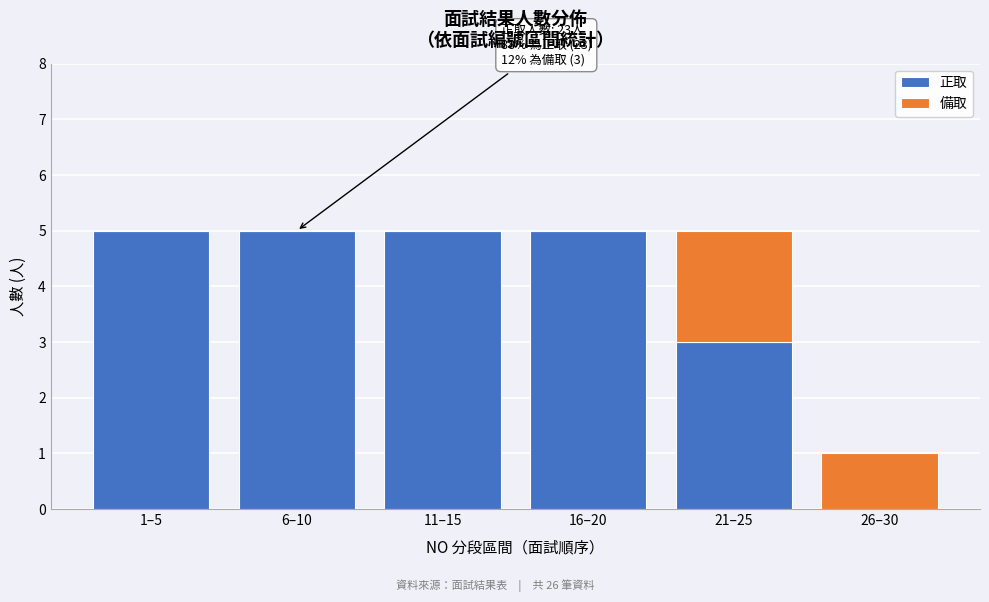

Reading left to right, list the values for the 正取 series.

1–5=5	6–10=5	11–15=5	16–20=5	21–25=3	26–30=0